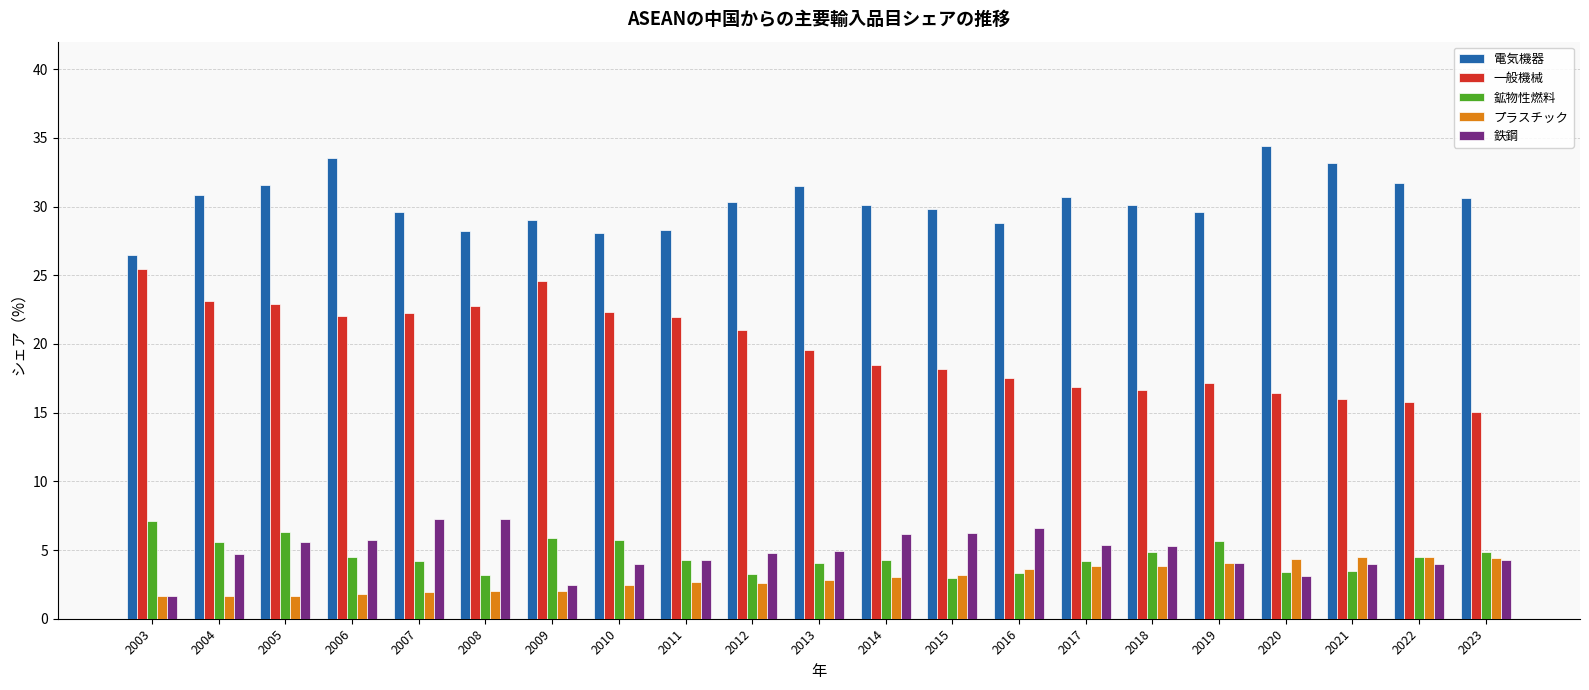

What is the difference between the highest and lowest values at 2018?

26.3